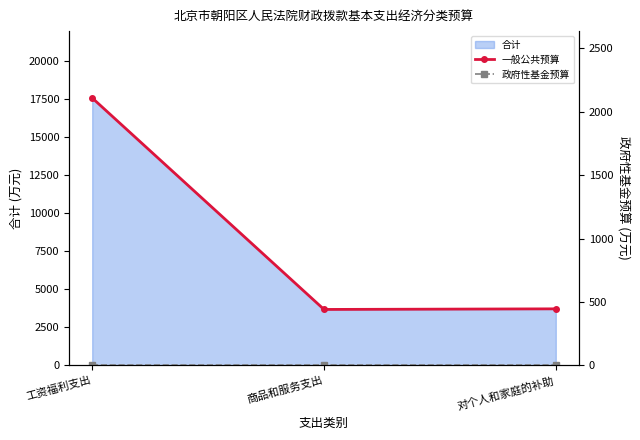

Where does the 一般公共预算 series first go above 3715?

工资福利支出